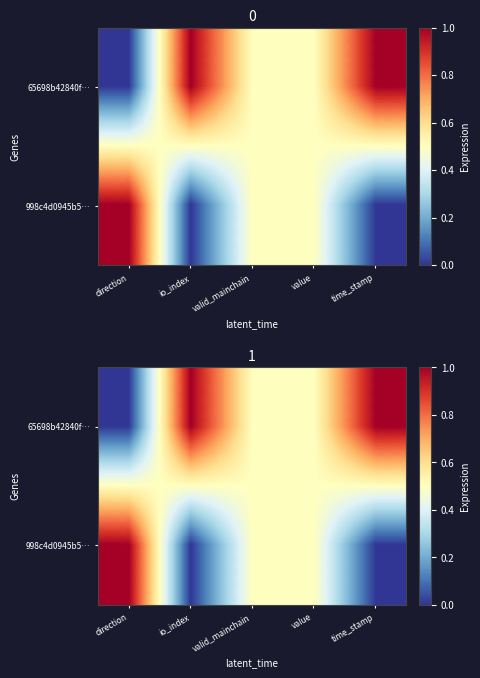

Rank the categories by 998c4d0945b5… value from highest to lowest.

direction, valid_mainchain, value, io_index, time_stamp